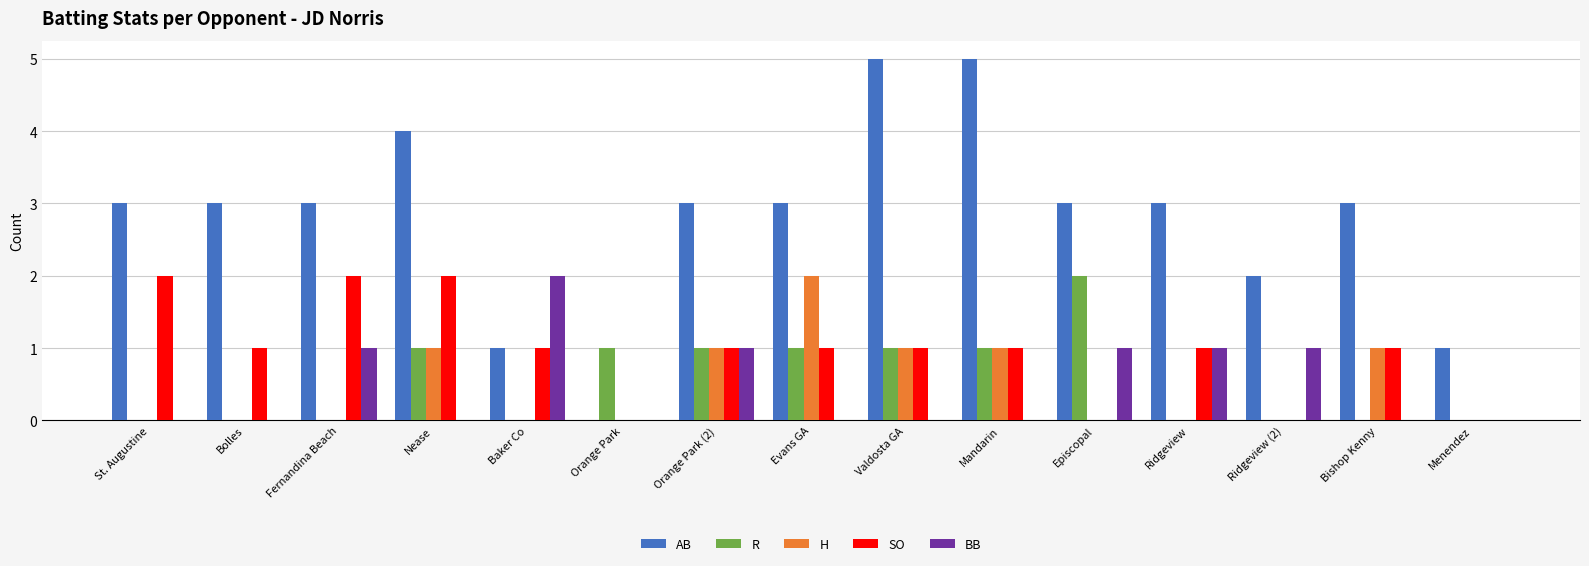

How many categories are shown in the chart?

15